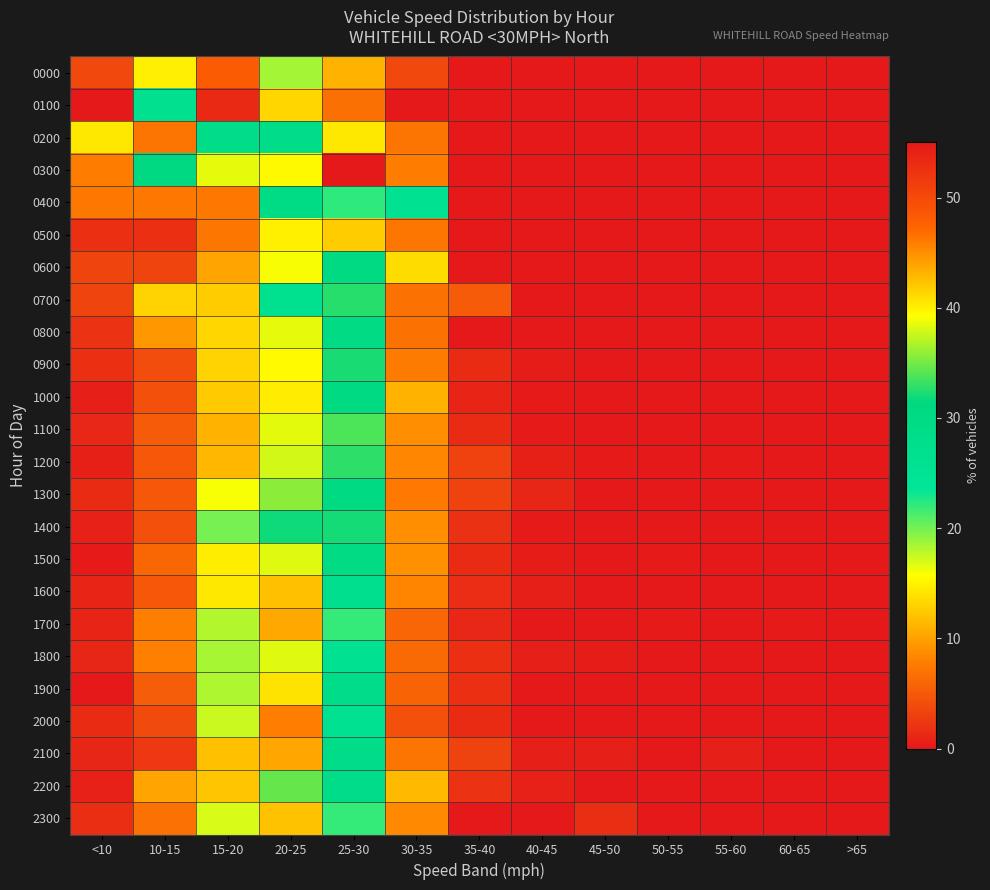

Which series changed the most between 30-35 and 60-65?

0400